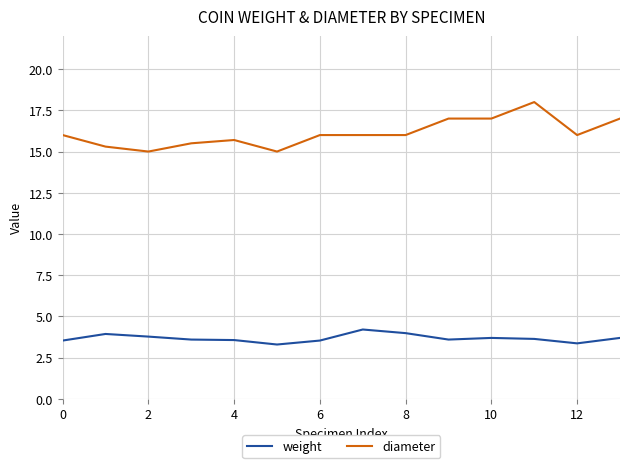

What is the minimum value shown in the chart?

3.3